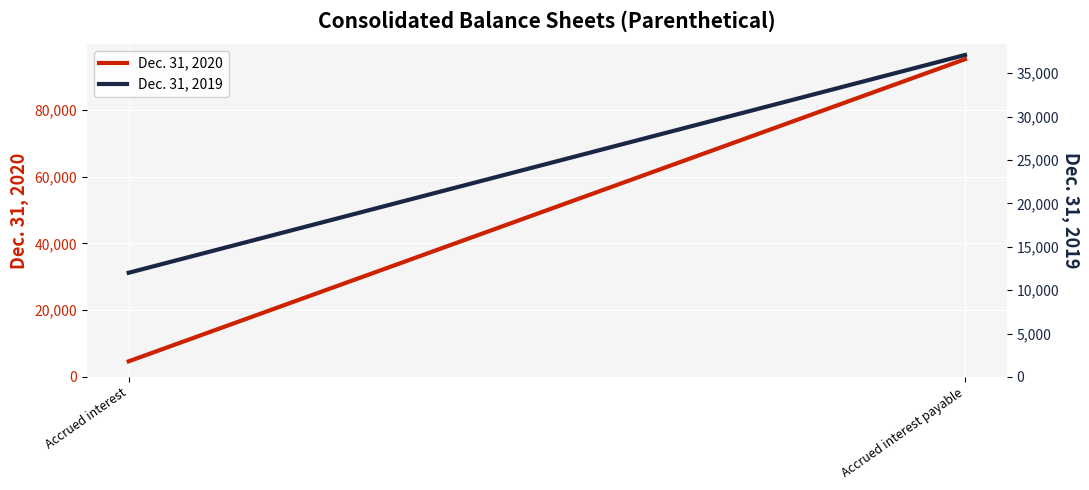

Is it true that Dec. 31, 2020 equals 4667 at Accrued interest?

True